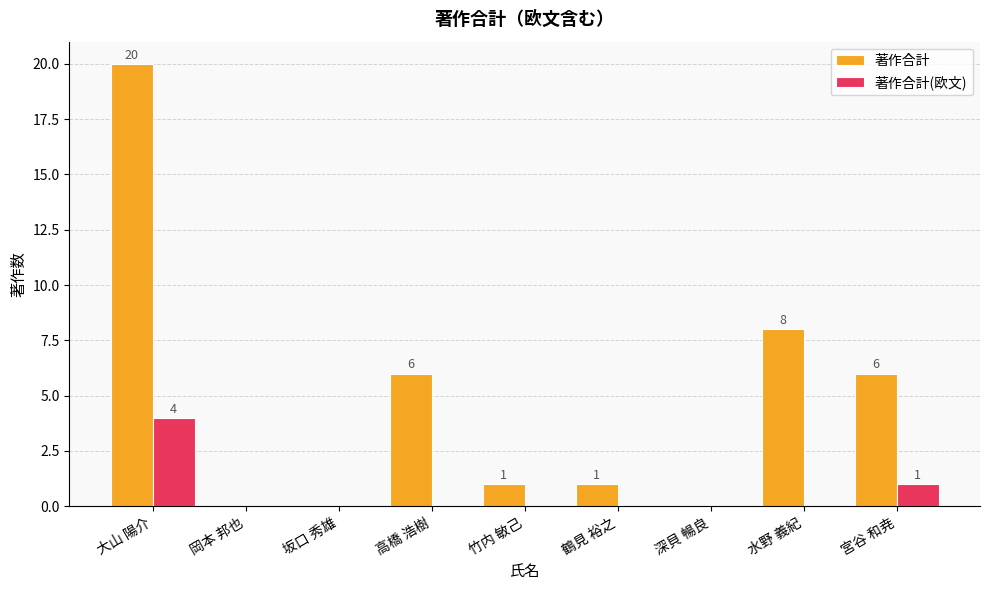

What is the total value across all series at 竹内 敏己?

1